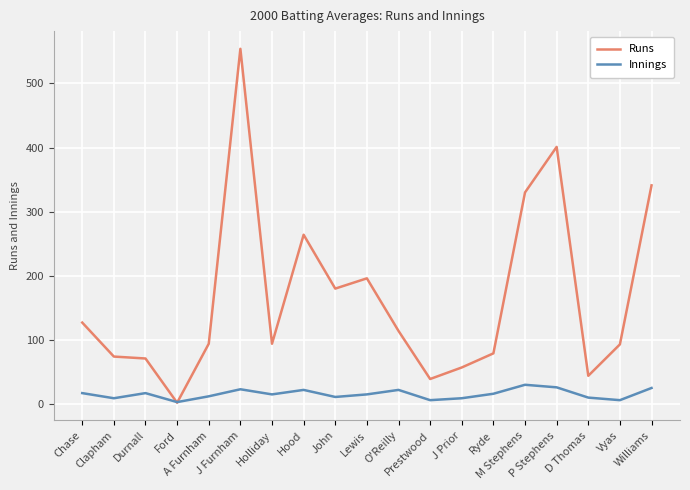

Which series has the largest total across all categories?

Runs